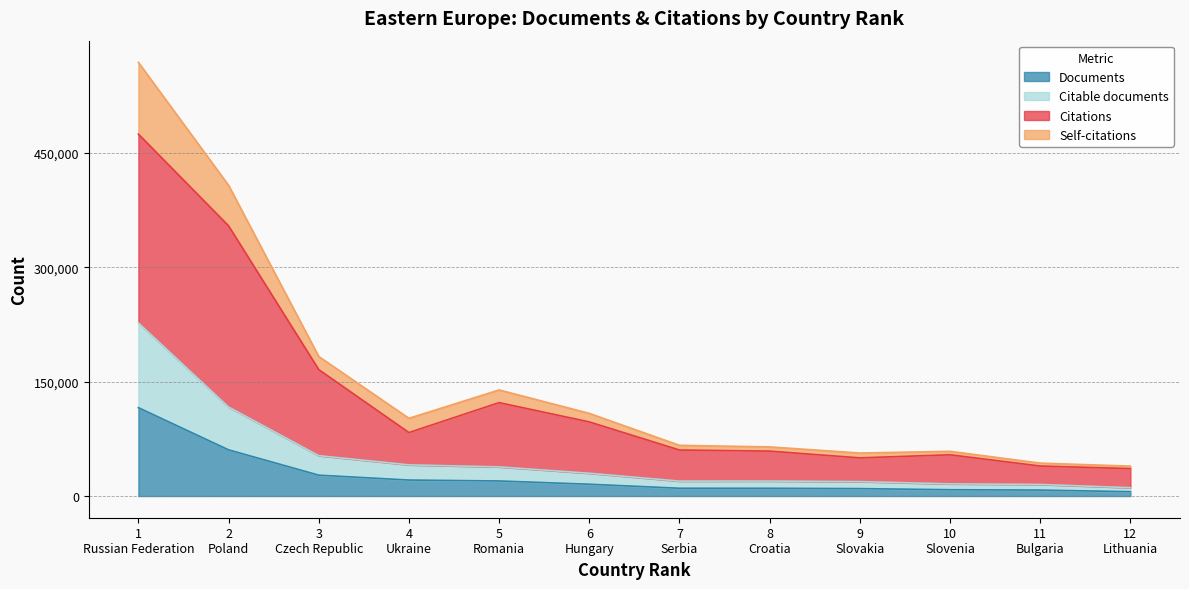

What is the highest value of the Documents series?

115902